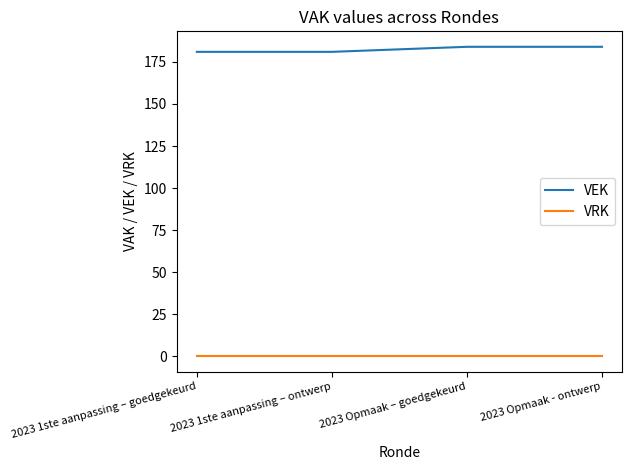

Which series has the largest total across all categories?

VEK